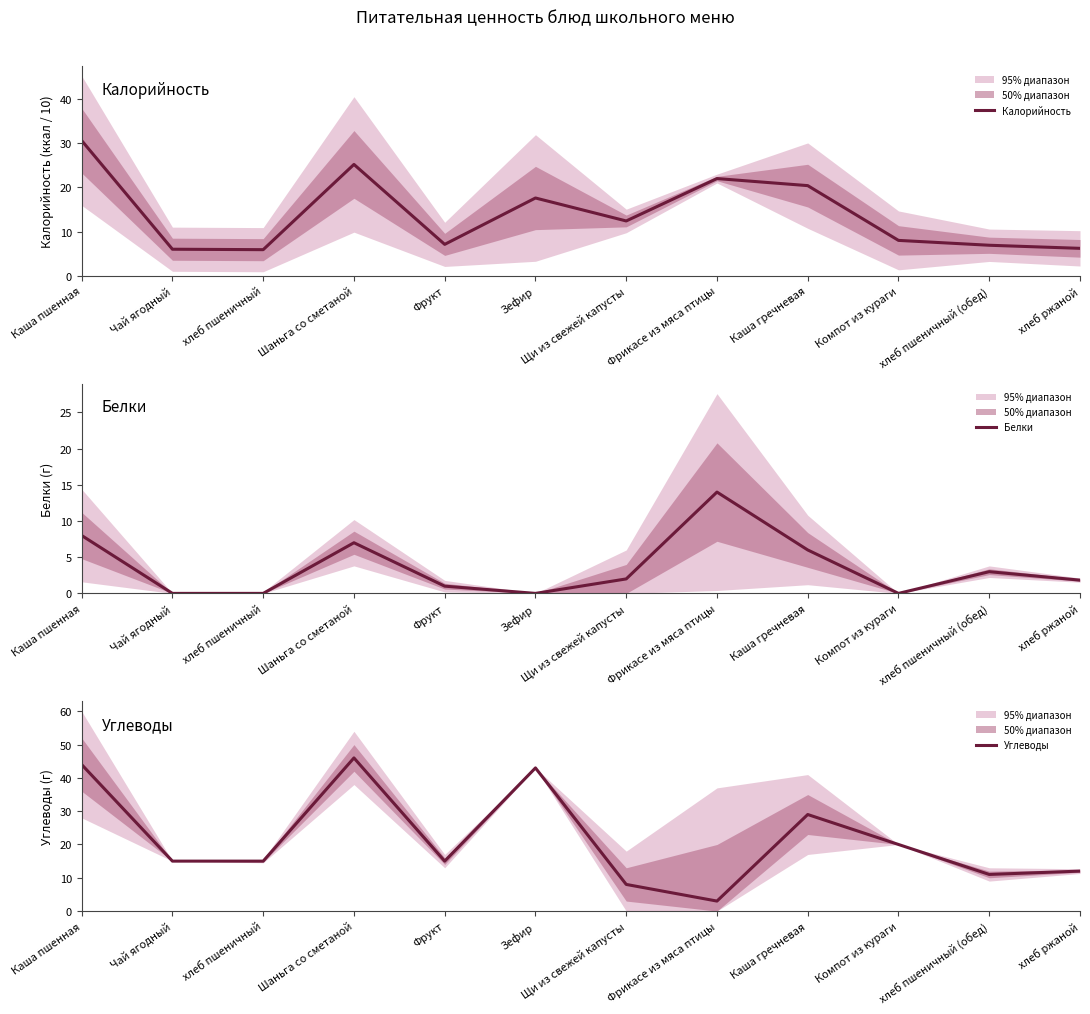

Where is Калорийность nearest to the value 18?

Зефир